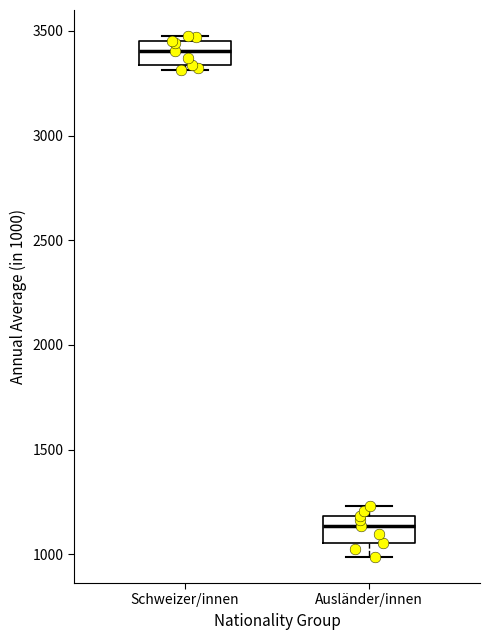

Where is the upper edge of the box for Schweizer/innen on the y-axis? The values are not printed on the chart, so give them approximately, as read against the axis.

3450